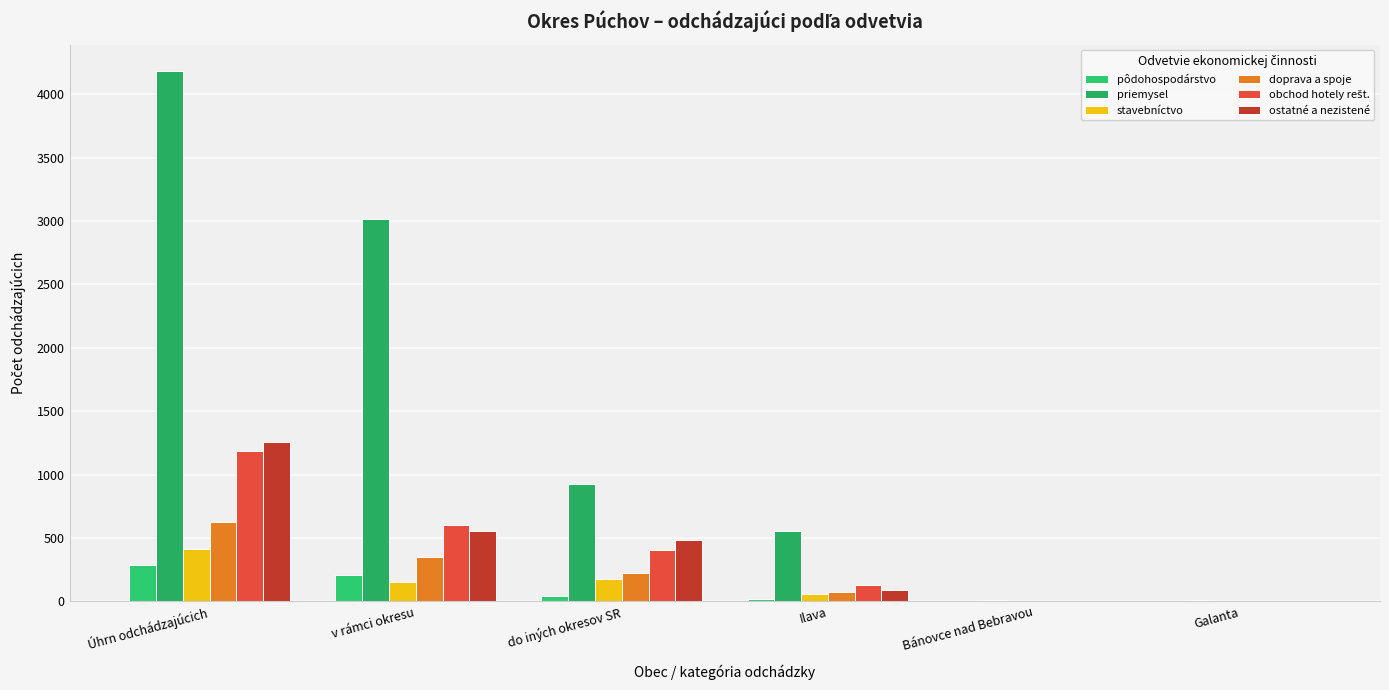

Does the chart contain stacked bars?

No